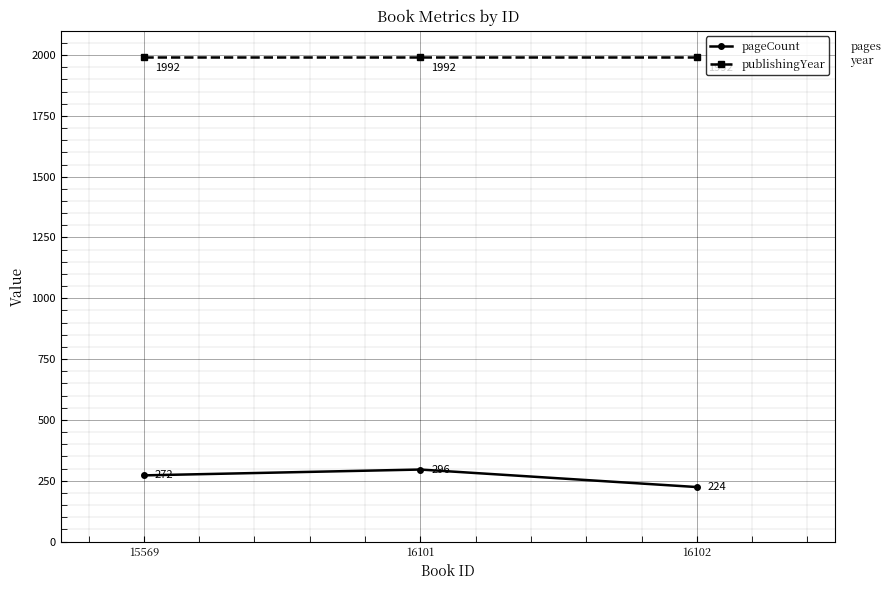

What is the average value of the pageCount series?

264